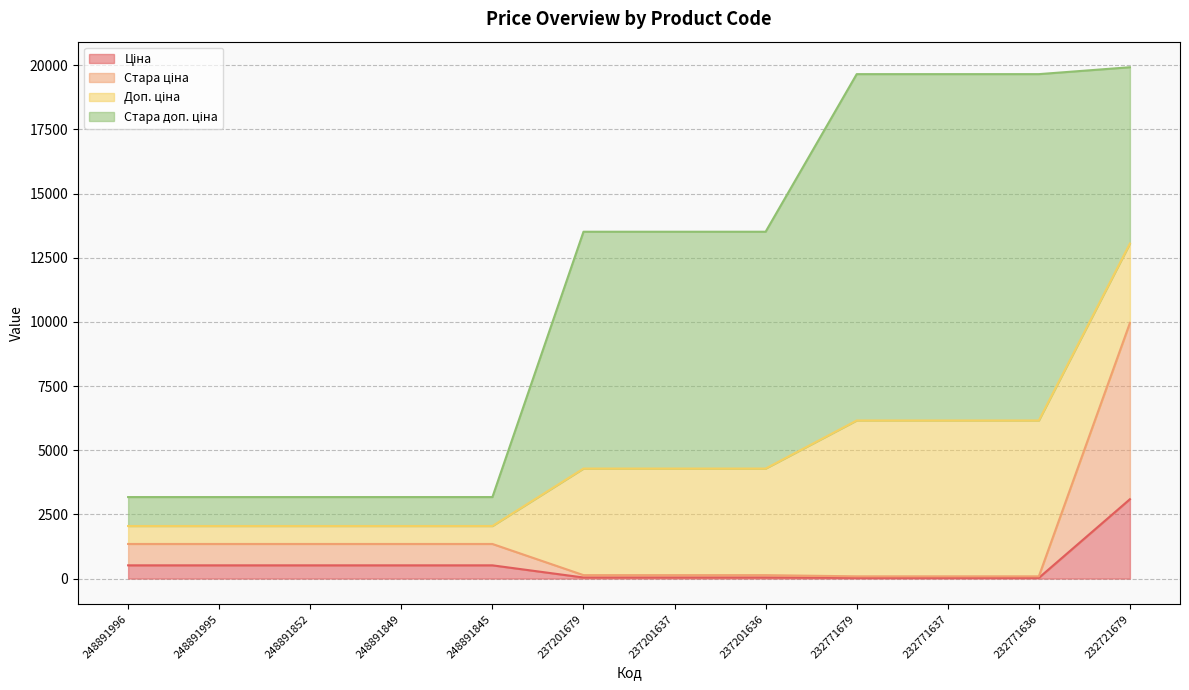

How many data points does each series have?

12